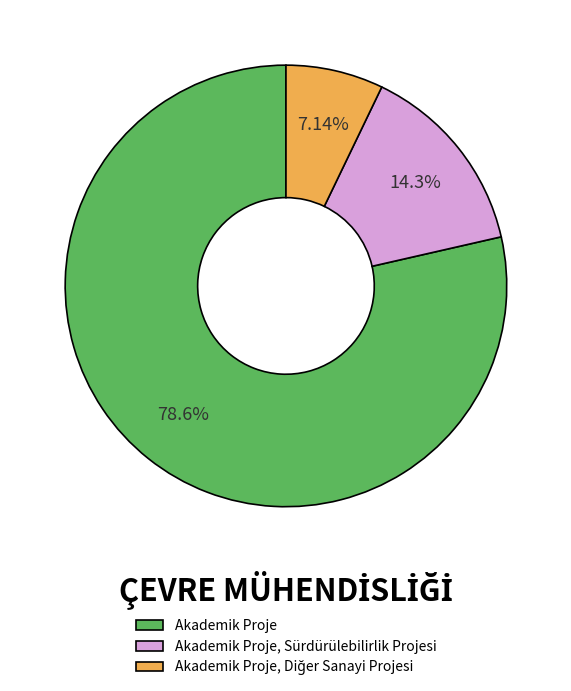

Does Akademik Proje, Sürdürülebilirlik Projesi represent more than half of the total?

No